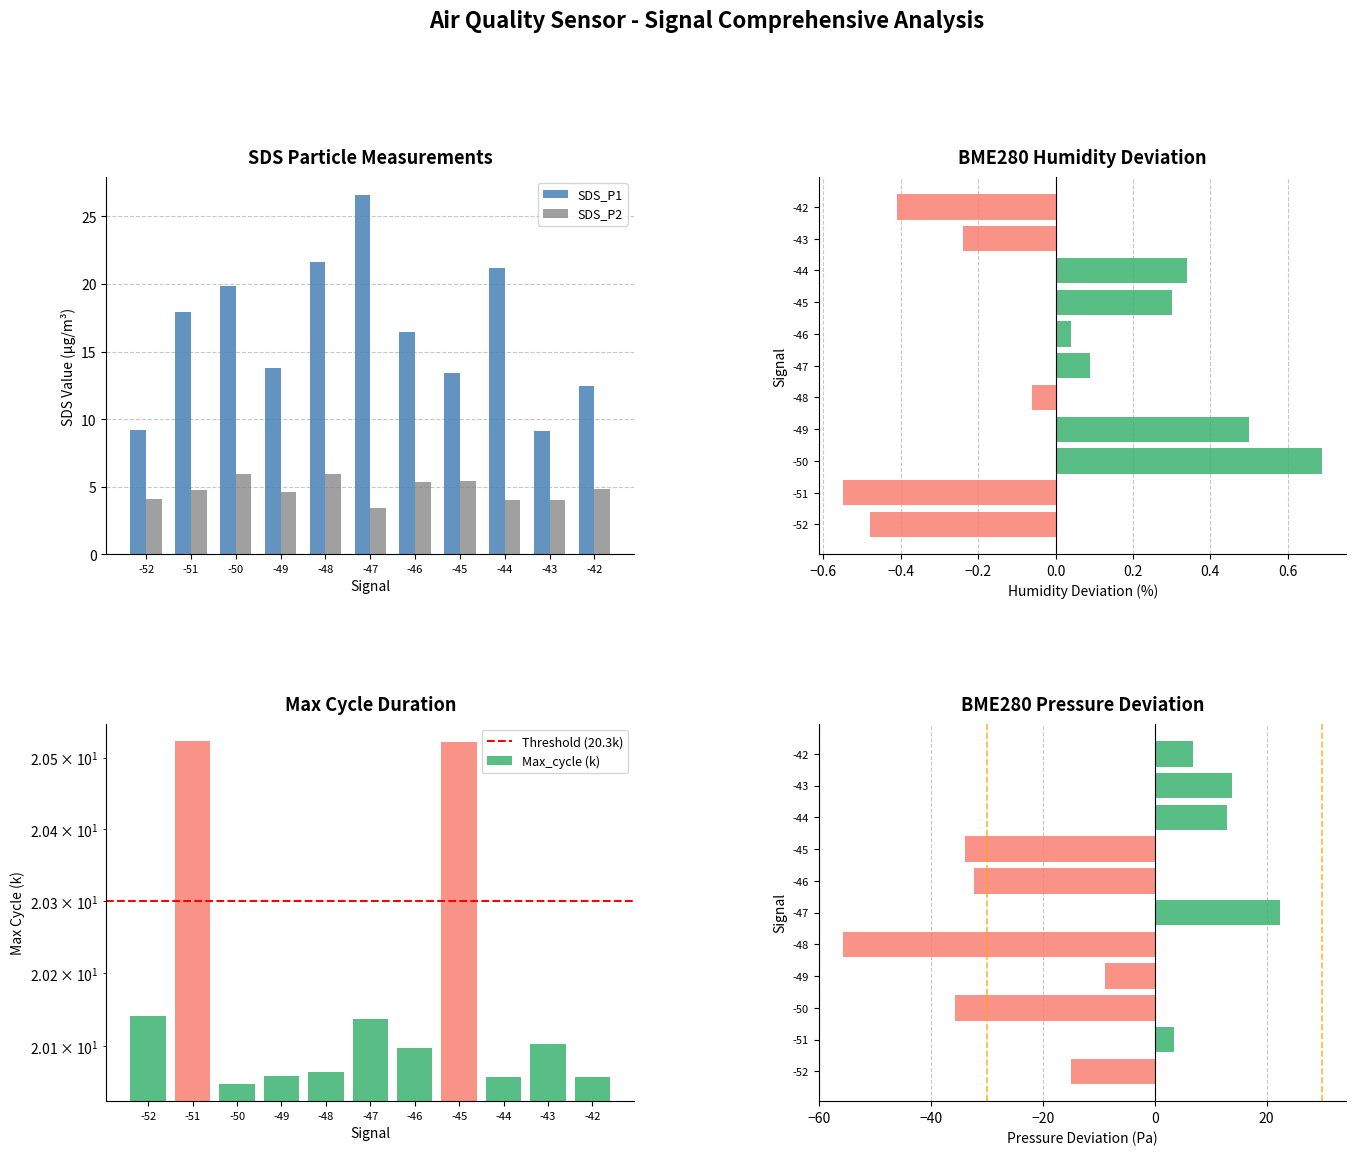

What is the average value of the SDS_P1 series?

16.5